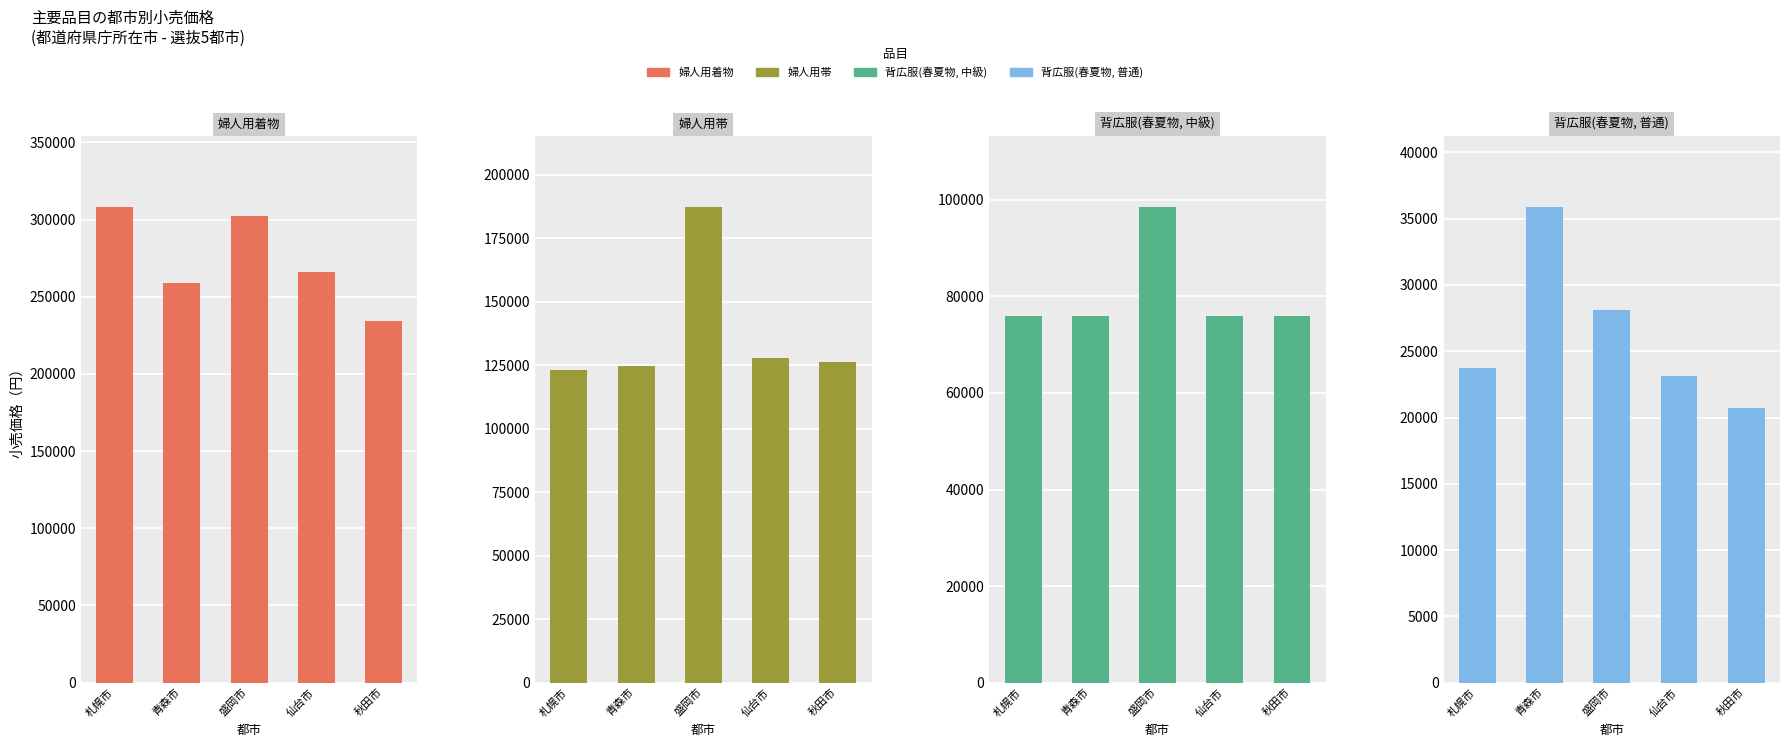

What is the label of the 1st bar from the right?

秋田市